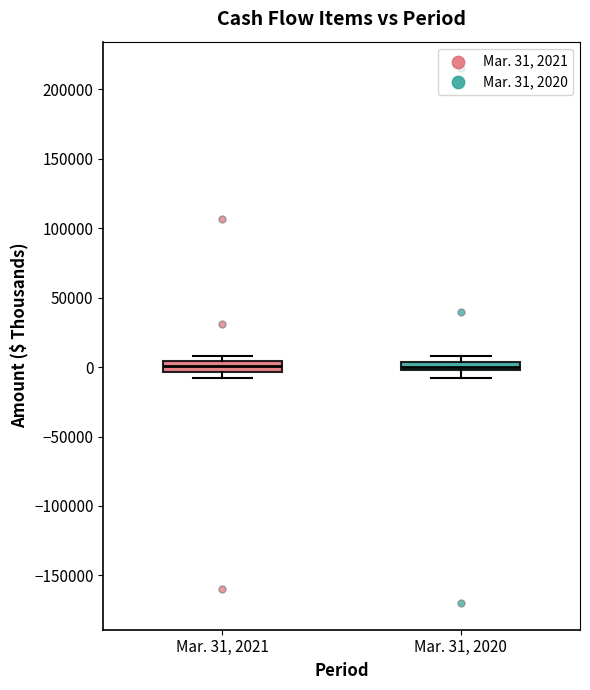

Where is the lower edge of the box for Mar. 31, 2021 on the y-axis? The values are not printed on the chart, so give them approximately, as read against the axis.

-5000